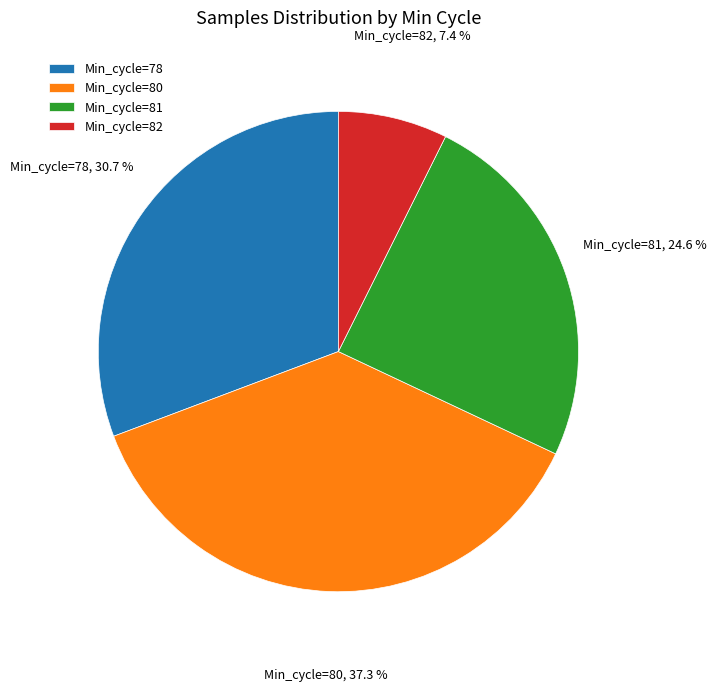

What percentage do Min_cycle=81 and Min_cycle=82 together represent?

32.0%